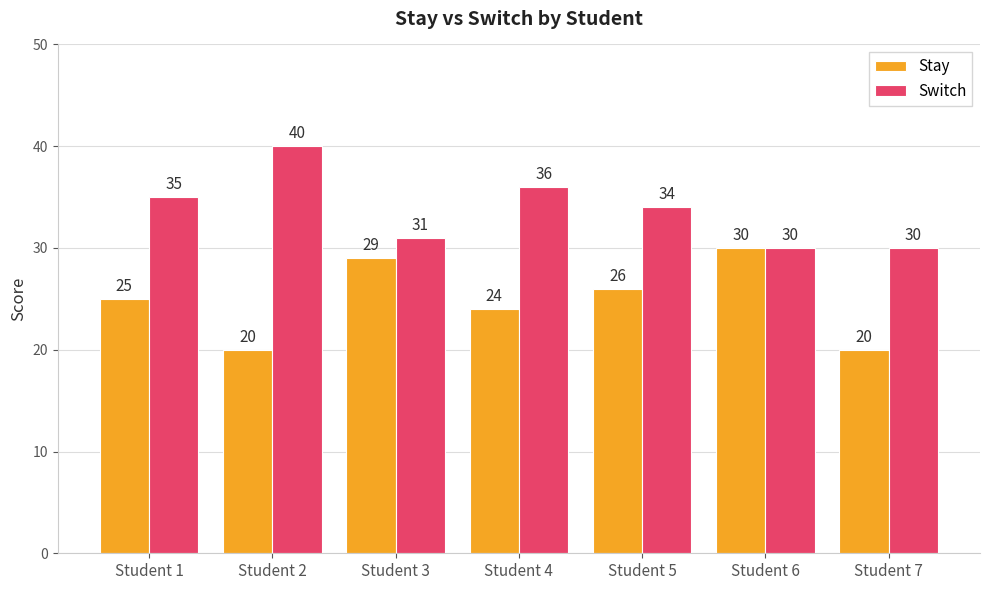

Count the number of categories in the chart.

7